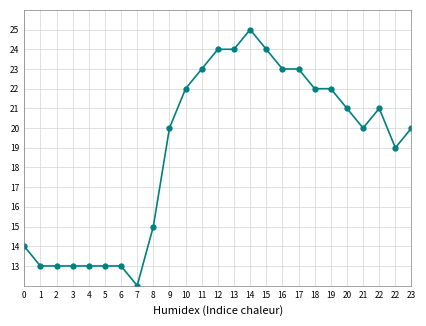

What is the maximum value shown in the chart?

25